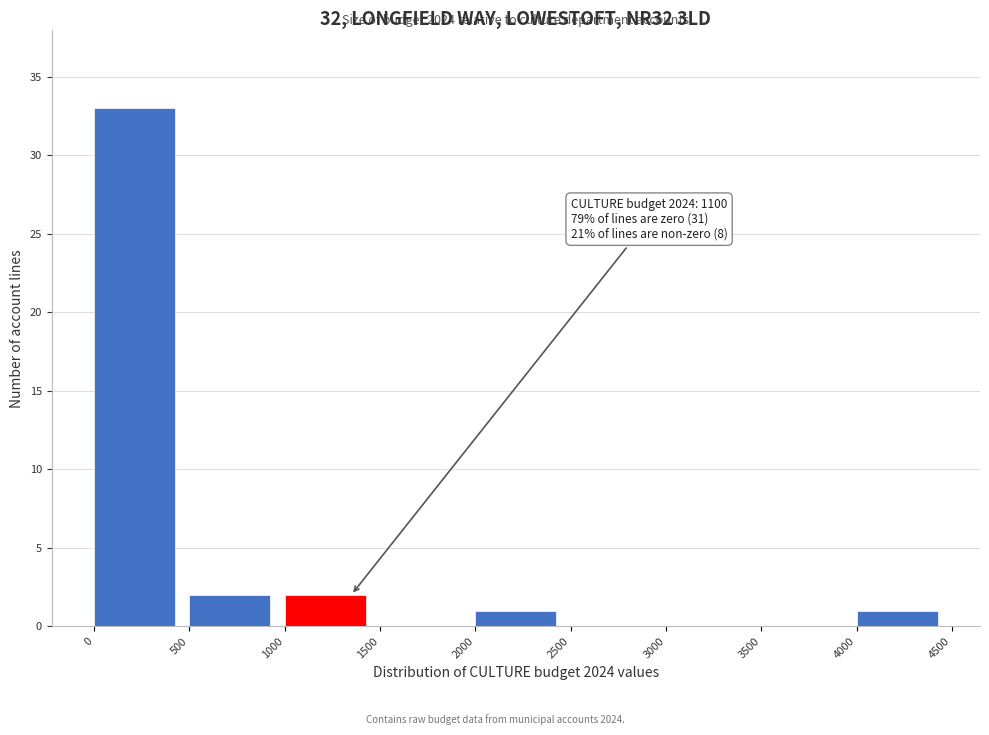

Which range on the x-axis has the tallest bar?

0 to 500